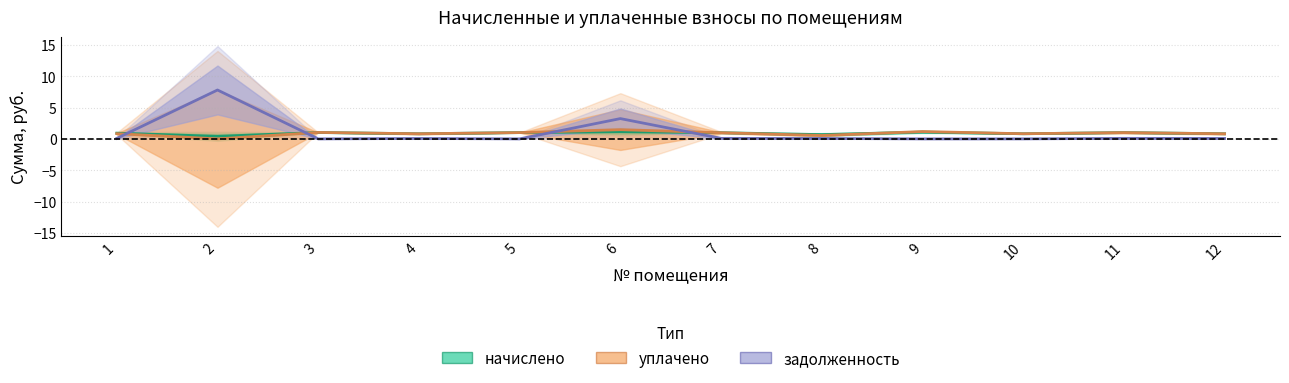

How many values in the задолженность series exceed 0?

9